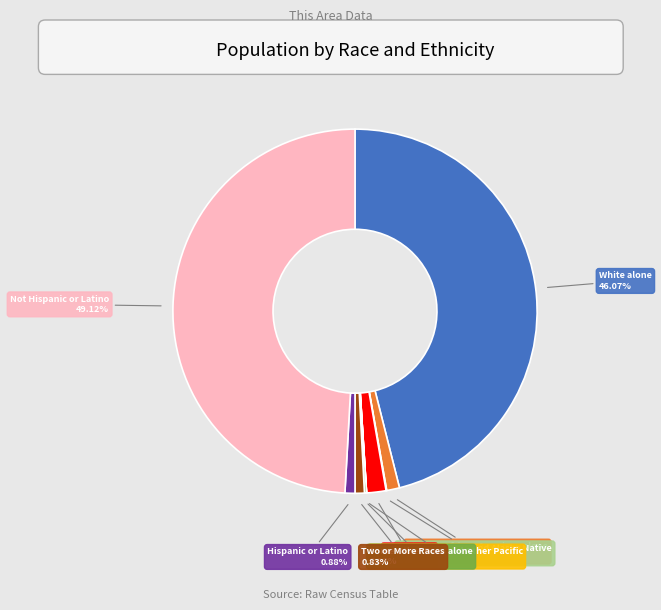

Combined, do White alone and Asian alone account for over 50%?

No